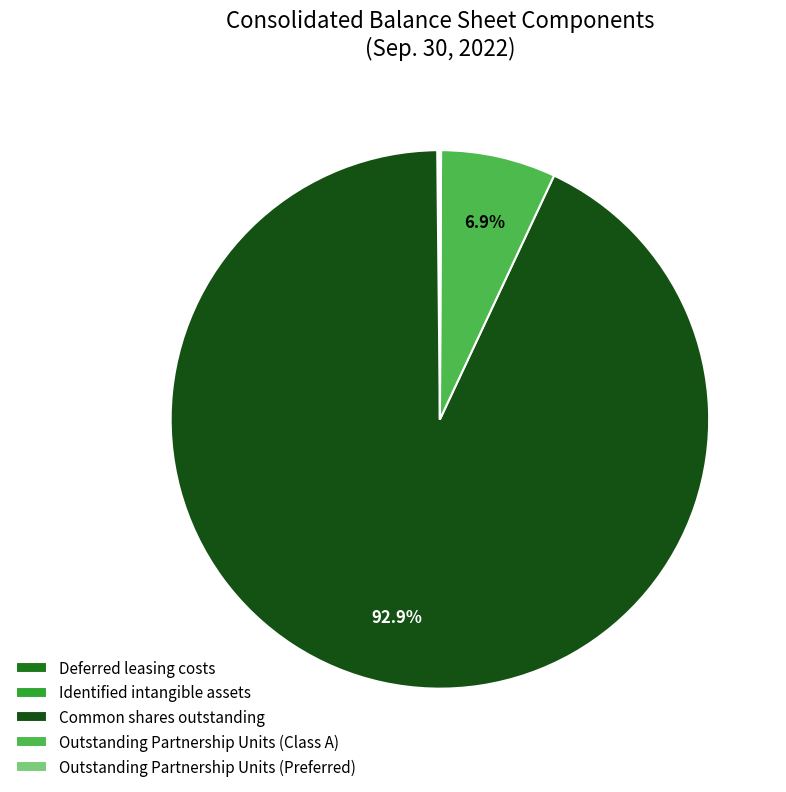

Which category accounts for the majority?

Common shares outstanding